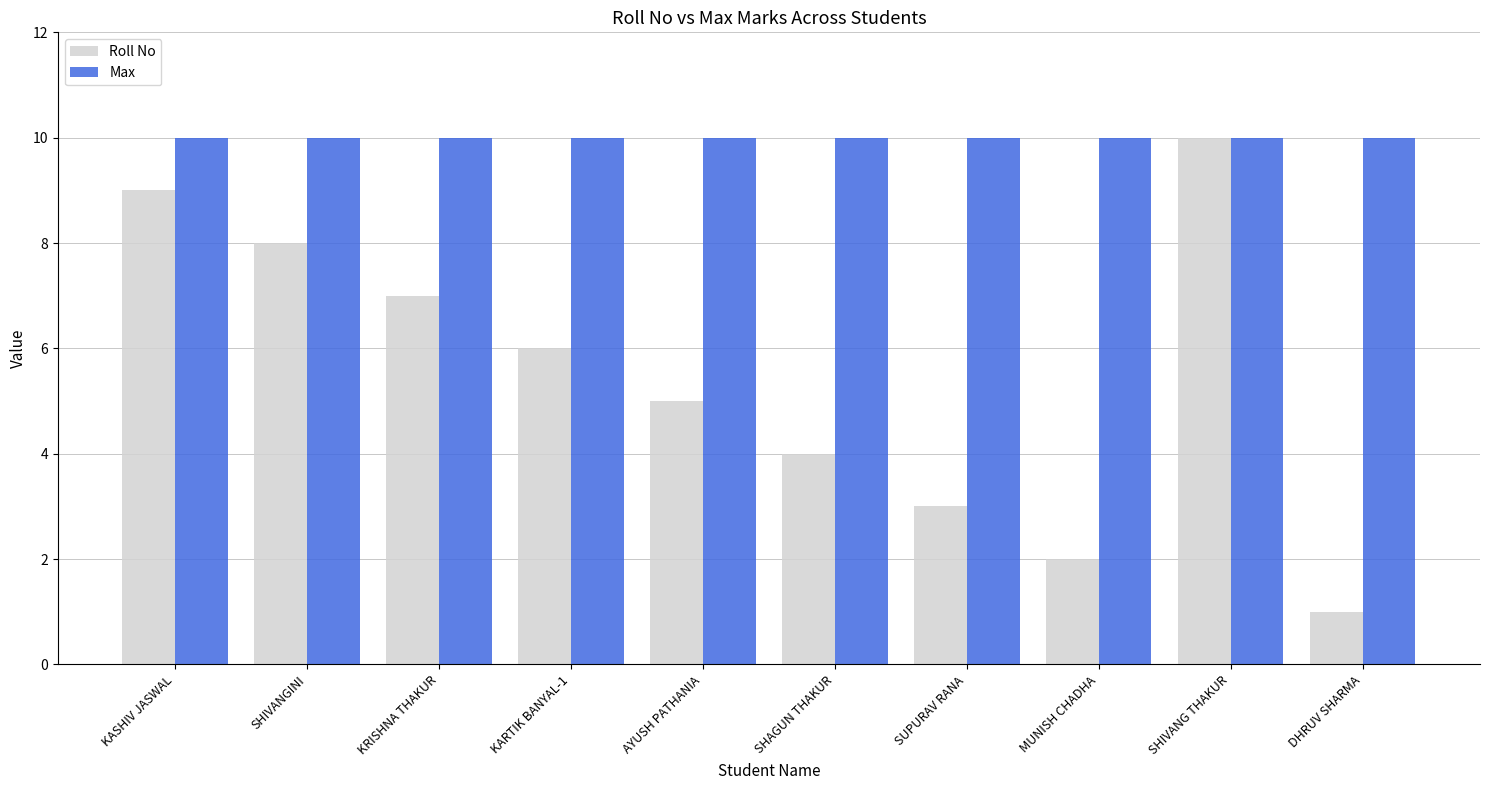

How many bars are there in total?

20